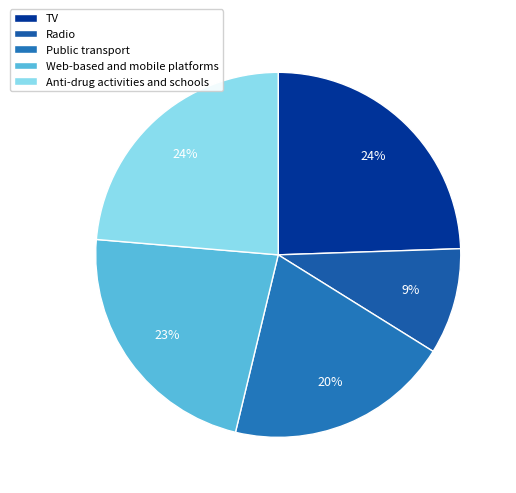

Which slice is the largest?

TV